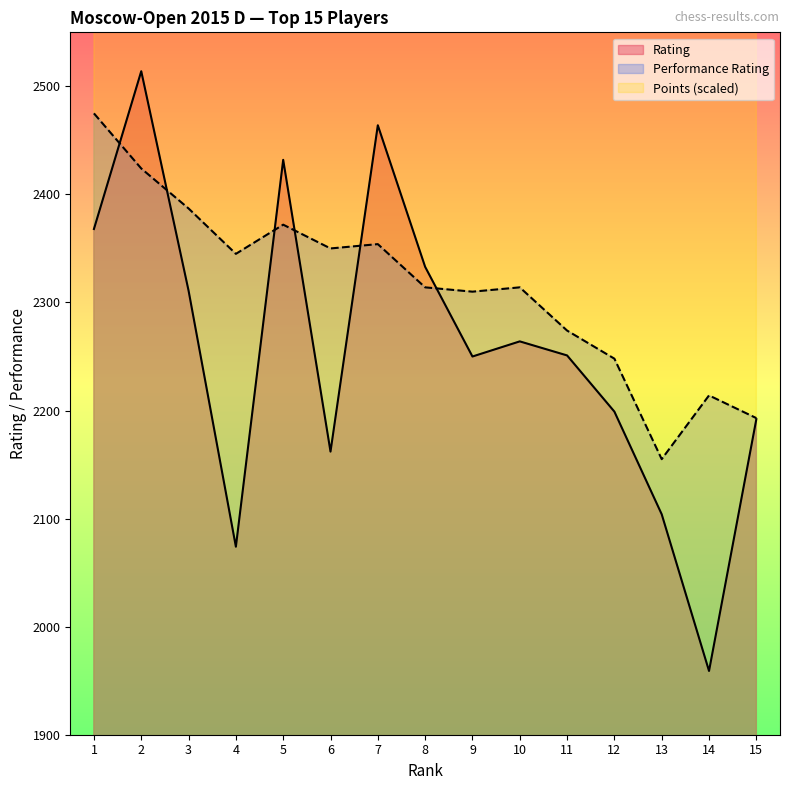

Is the value of Points at 1 greater than the value of Rating at 15?

Yes